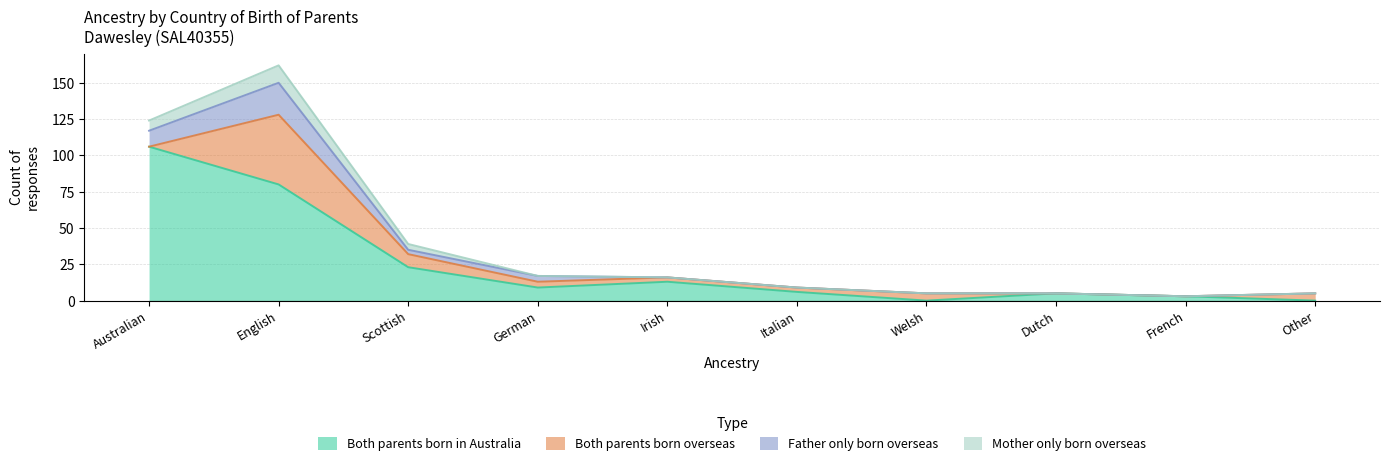

What are all the series names shown in the legend?

Both parents born in Australia, Both parents born overseas, Father only born overseas, Mother only born overseas